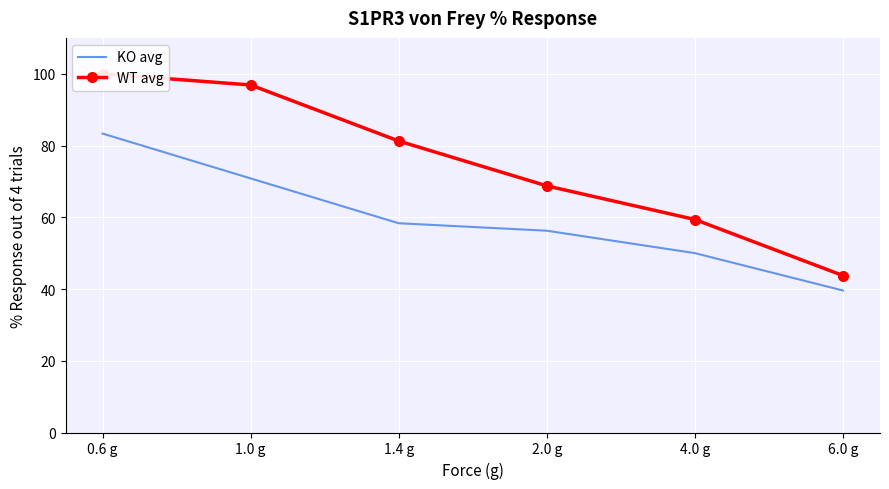

True or false: WT avg has a value of 46.2 at 2.0 g.

False